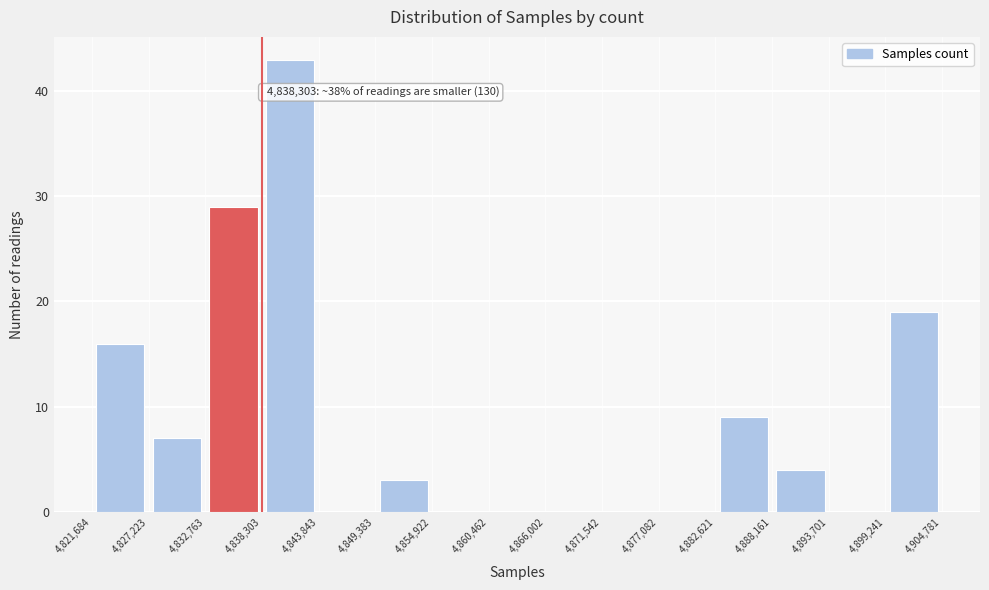

Over which range of the x-axis is the bar tallest?

4,838,303 to 4,843,843